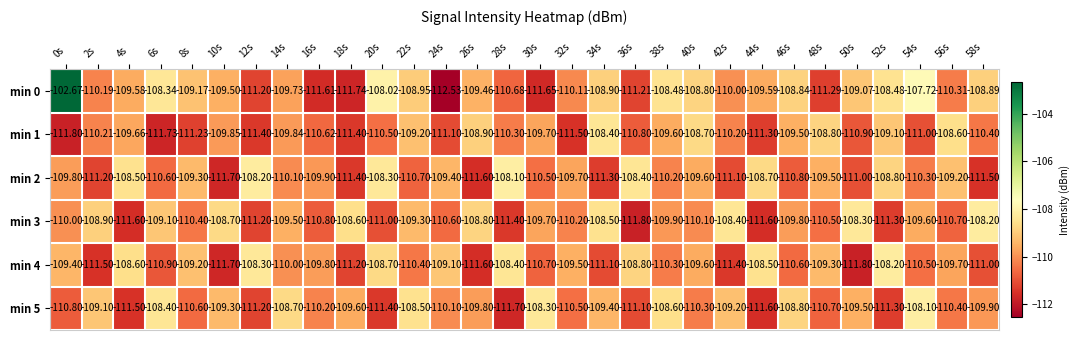

Is the value of min 4 at 28s greater than the value of min 3 at 14s?

Yes